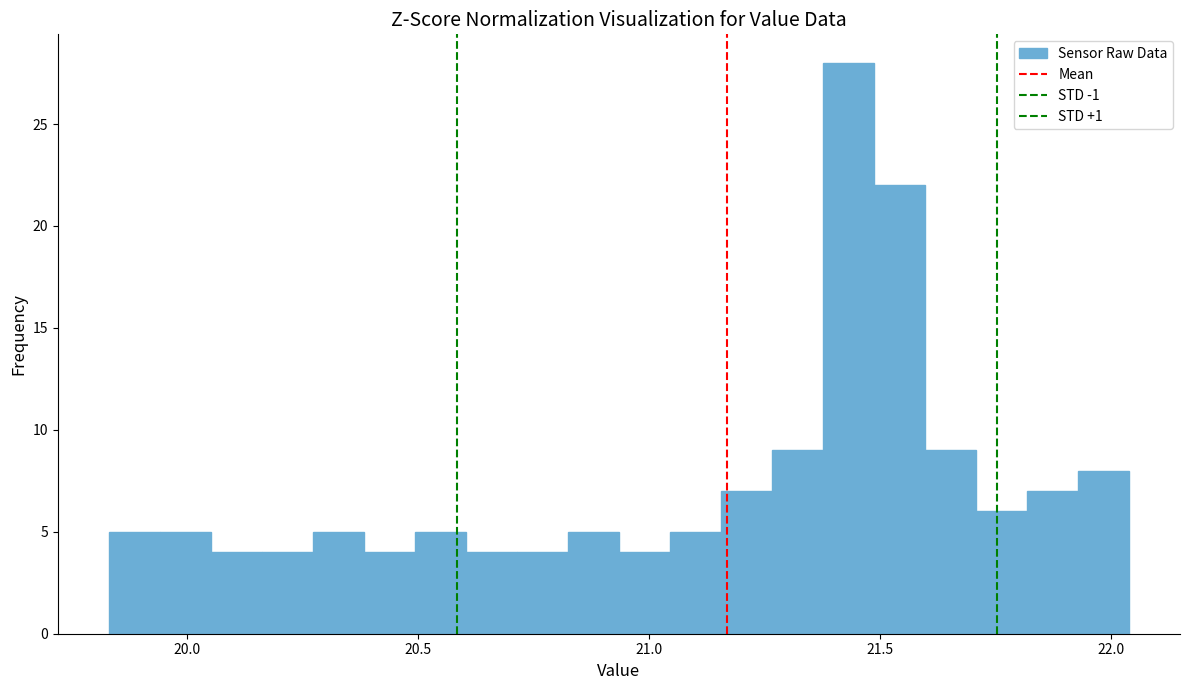

Read against the x-axis, roughly where is the centre of the tallest bar?

21.45